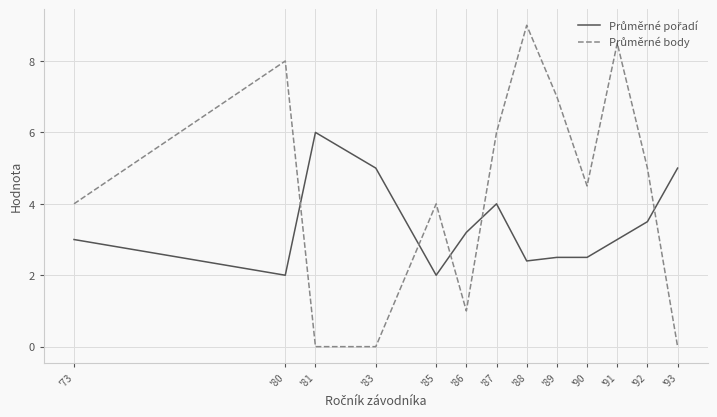

What is the total value across all series at '90?

7.0